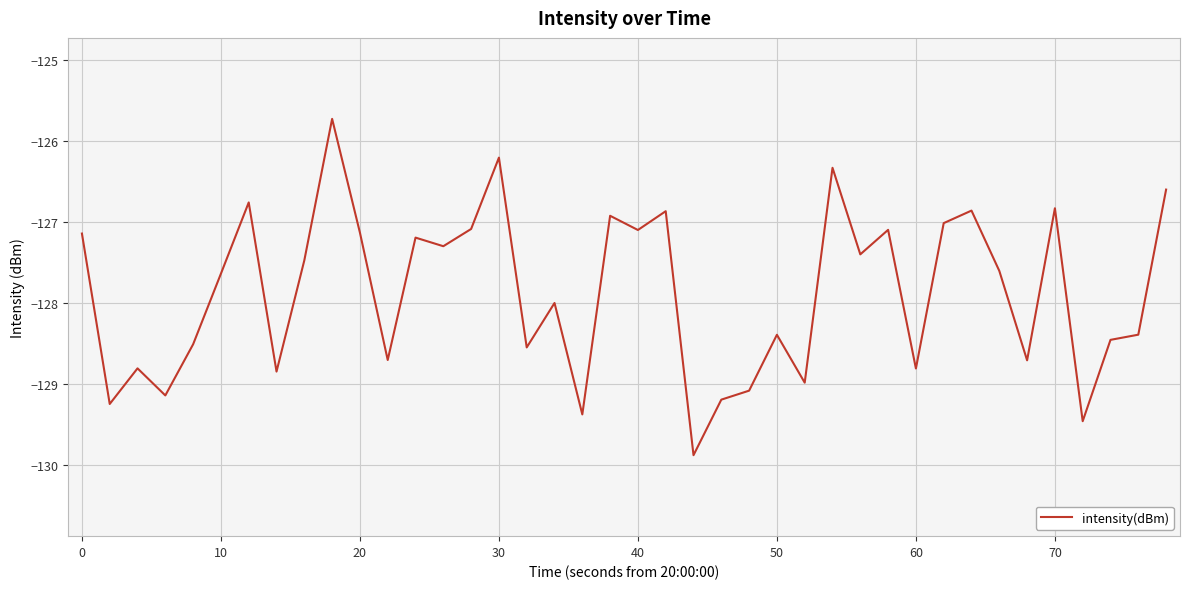

What is the smallest value displayed?

-129.9